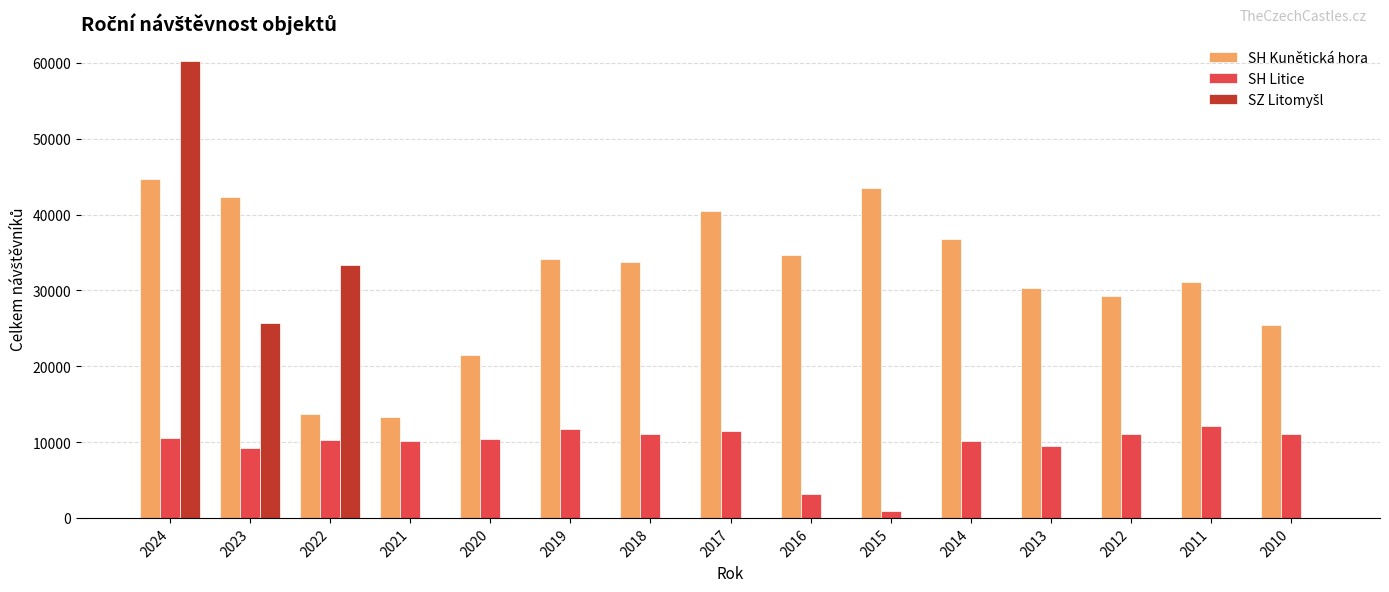

Which series changed the most between 2020 and 2019?

SH Kunětická hora